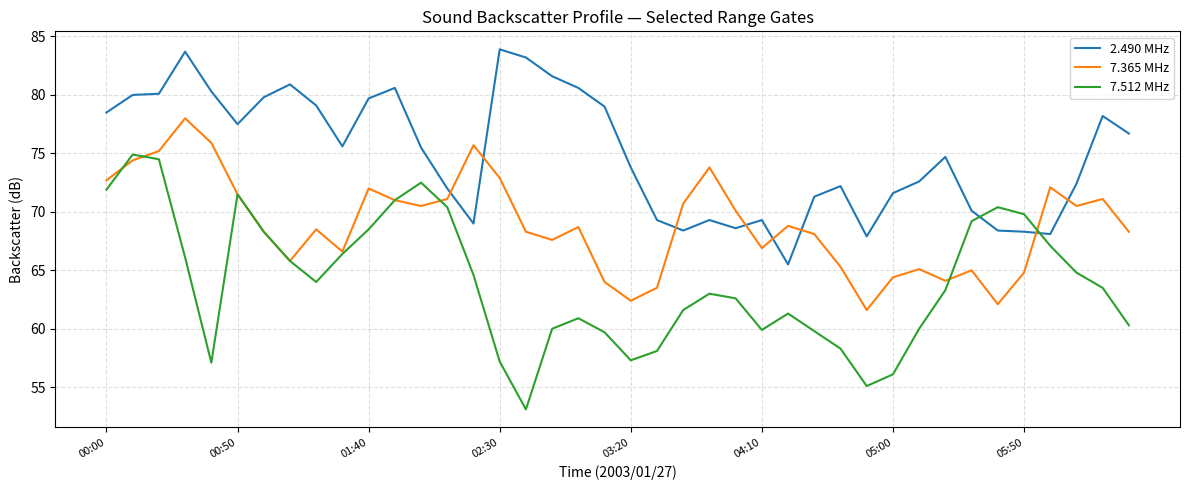

What is the minimum value shown in the chart?

53.1